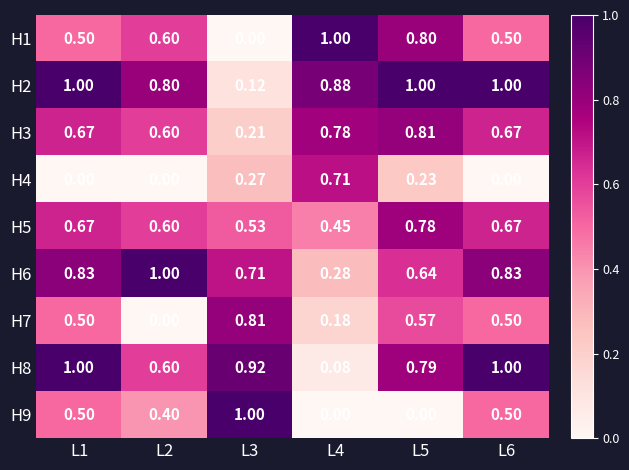

Is the value of H2 at L4 greater than the value of H7 at L5?

Yes